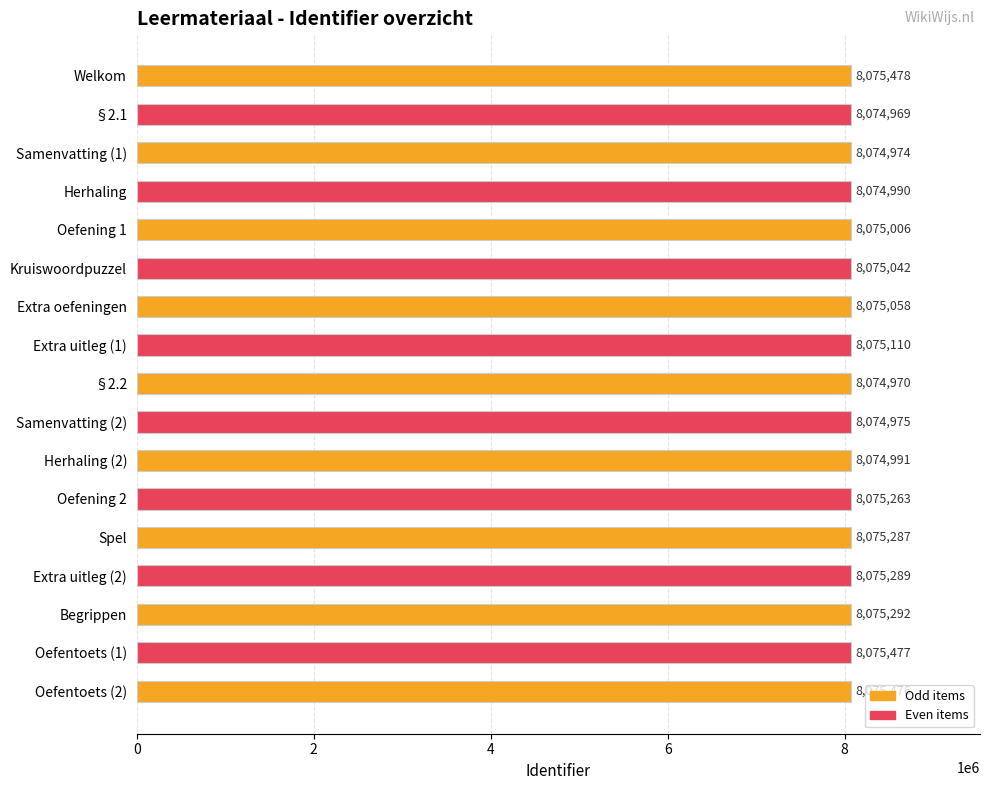

What is the greatest value displayed?

8075478